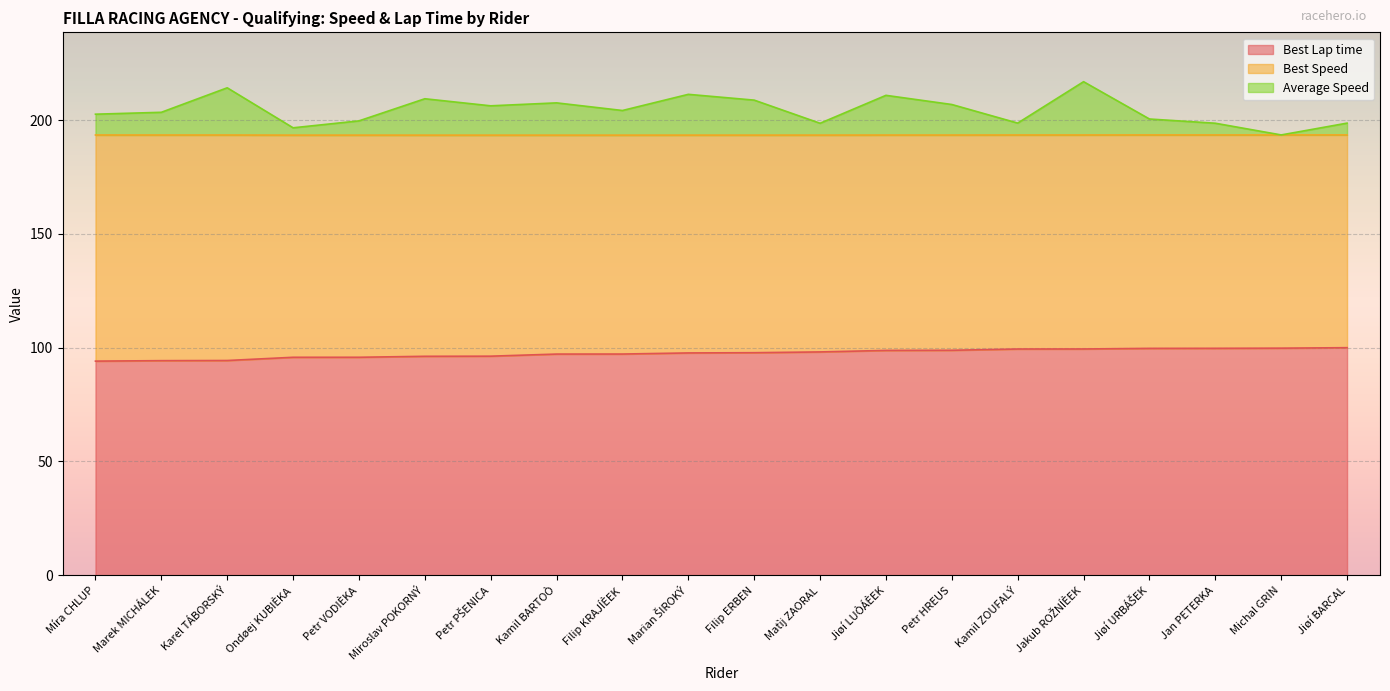

What is the total value across all series at Miroslav POKORNÝ?

209.4